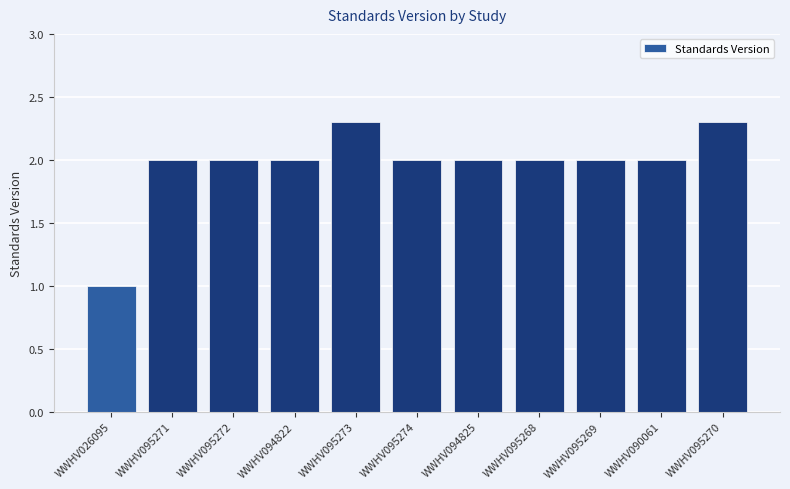

At which label is the value closest to 1?

WWHV026095